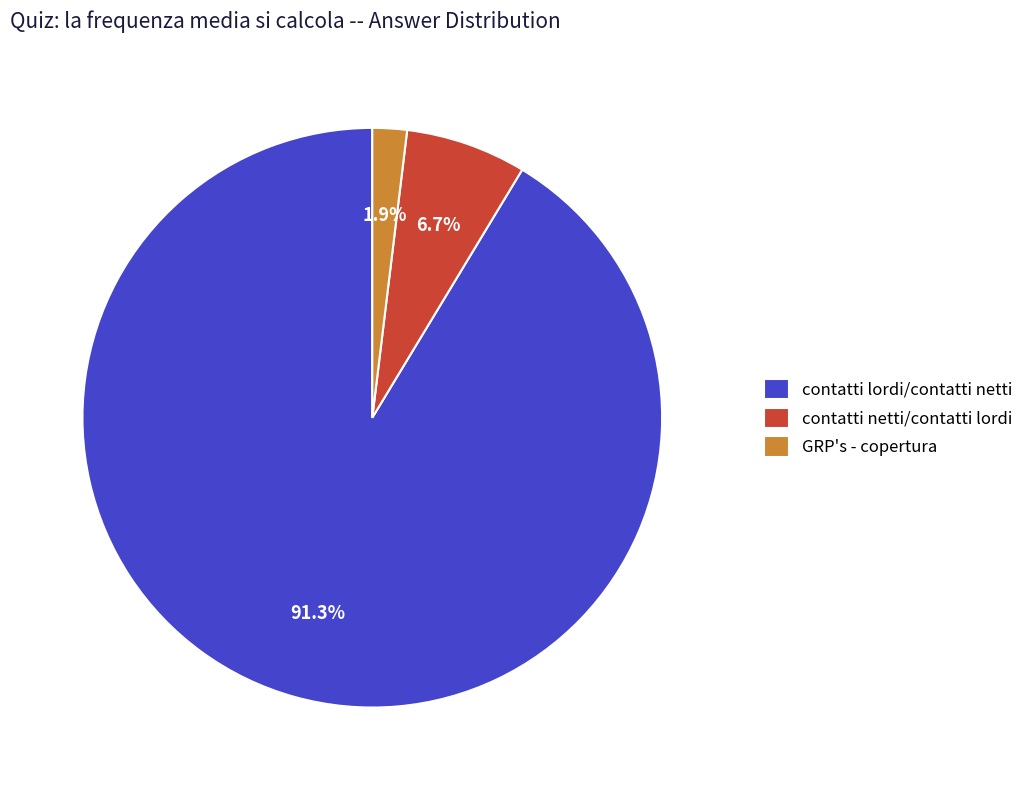

Which category accounts for the majority?

contatti lordi/contatti netti